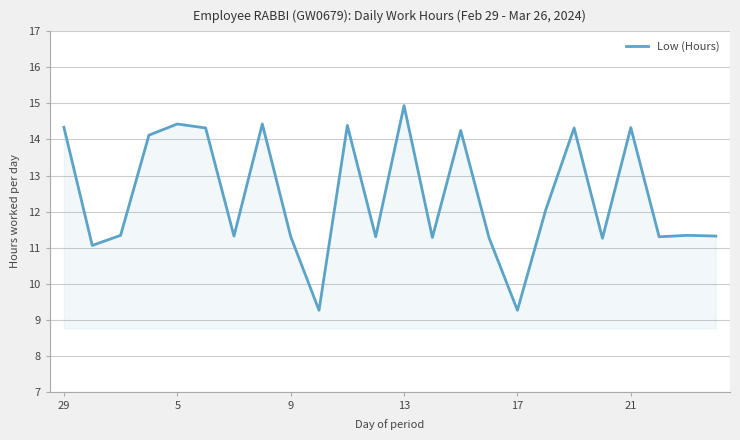

What is the difference between the maximum and minimum values?

5.7